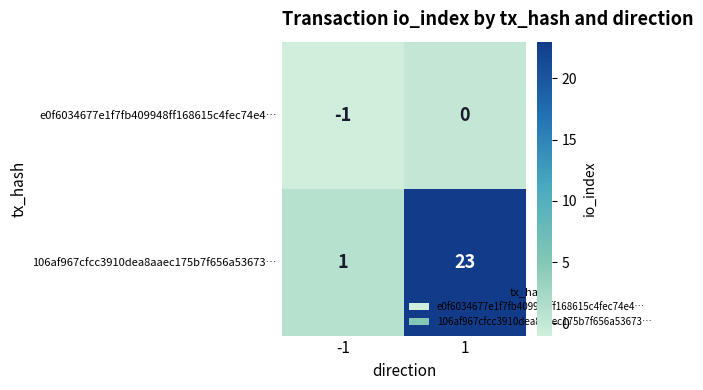

List the series in order of their peak value, lowest first.

e0f6034677e1f7fb409948ff168615c4fec74e4…, 106af967cfcc3910dea8aaec175b7f656a53673…